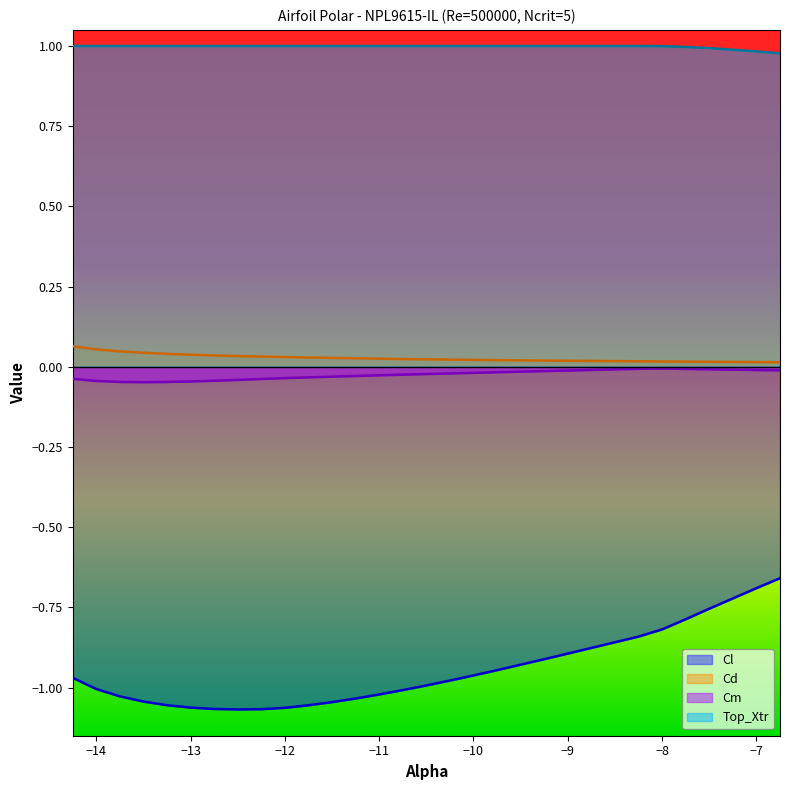

The value of Cm at -7.0 is -0.0. True or false?

False